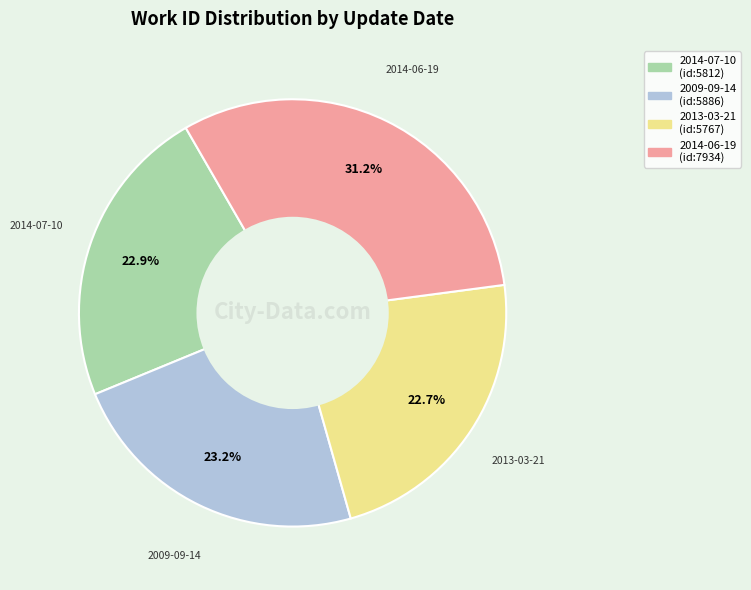

How much of the chart is everything except 2014-07-10?

77.1%